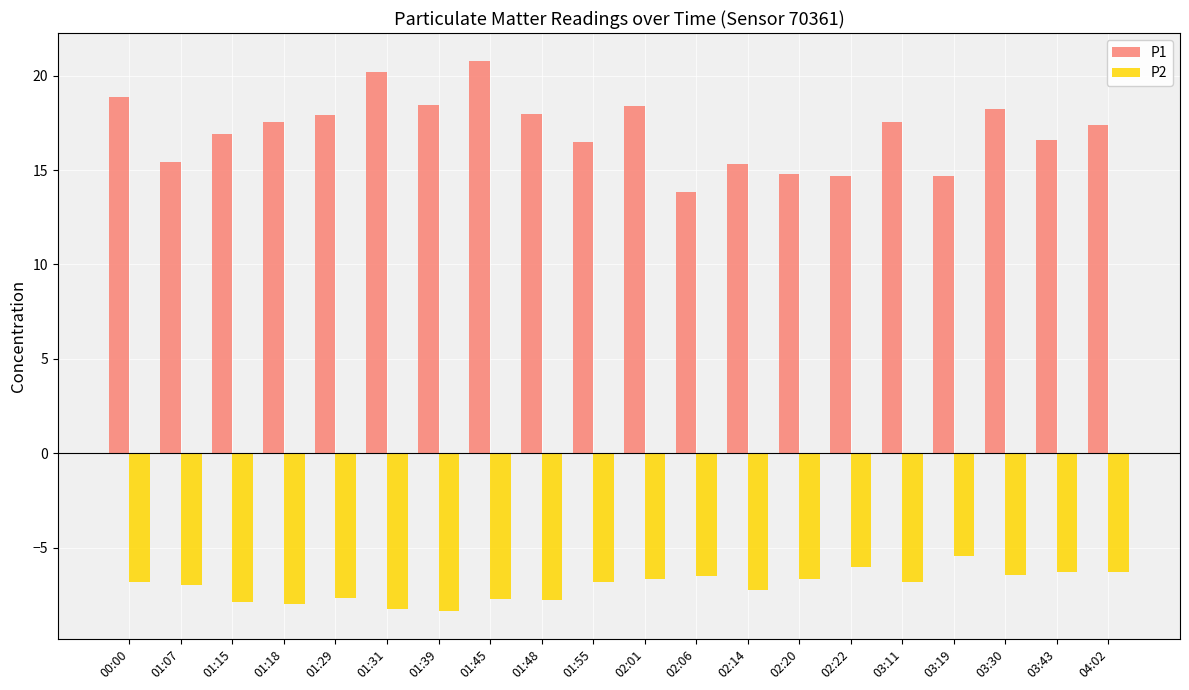

What is the difference between the maximum and second lowest values in the P2 series?

2.8